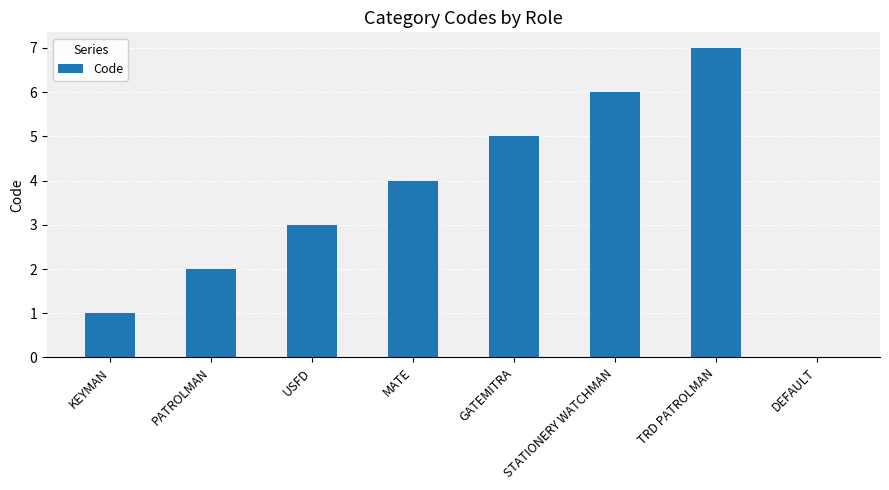

Reading left to right, transcribe all the data shown in this chart.

KEYMAN=1	PATROLMAN=2	USFD=3	MATE=4	GATEMITRA=5	STATIONERY WATCHMAN=6	TRD PATROLMAN=7	DEFAULT=0